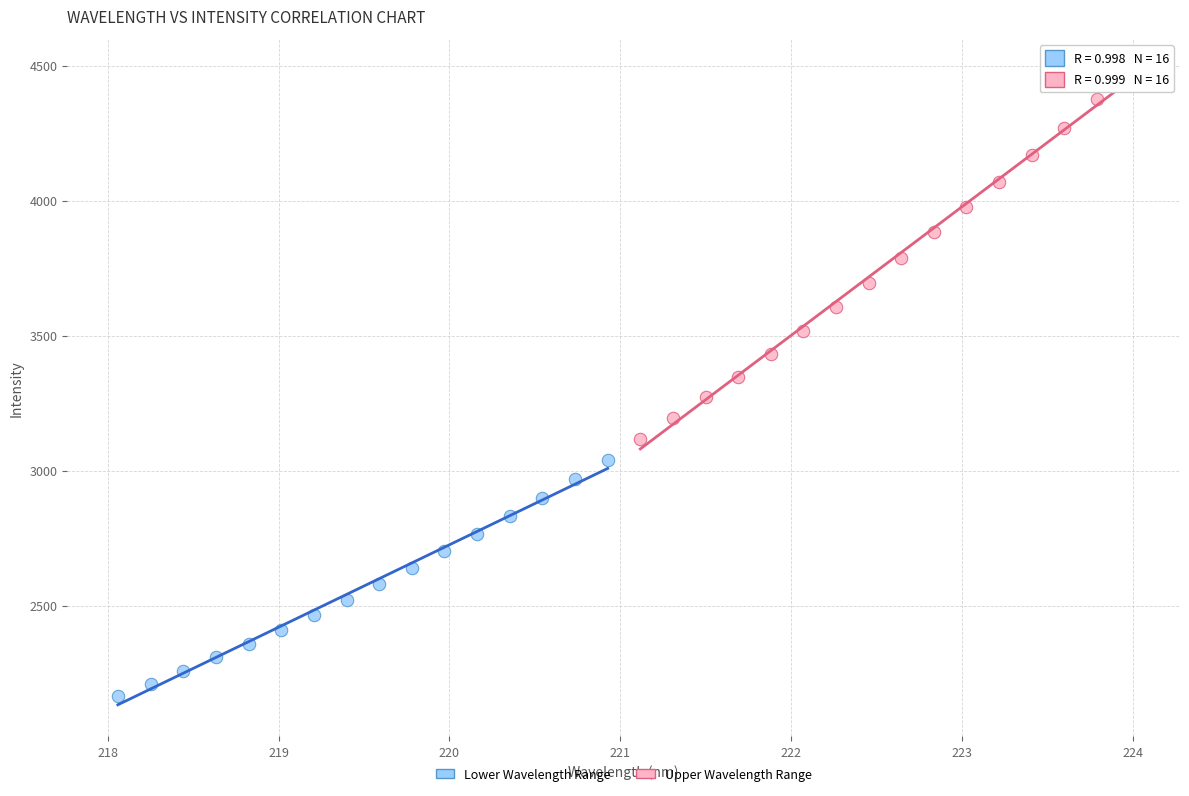

Which series reaches the maximum Y coordinate?

Upper Wavelength Range